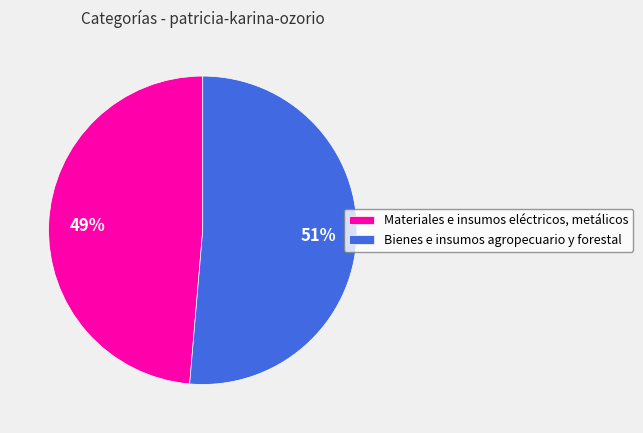

Is there a majority slice in this chart?

Yes